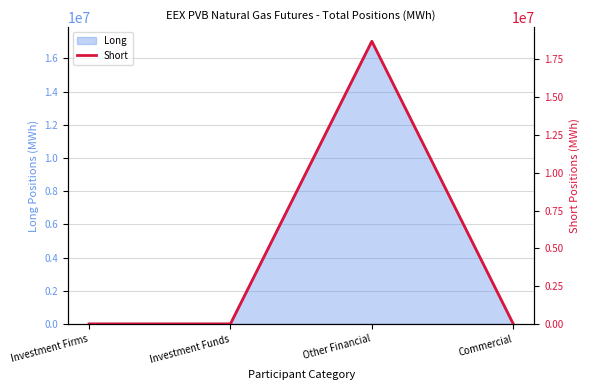

Does the chart have visible grid lines?

Yes